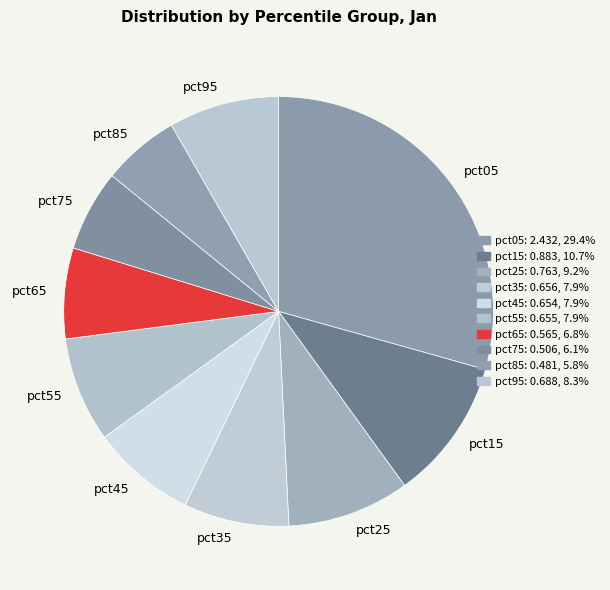

How many slices are in this pie chart?

10